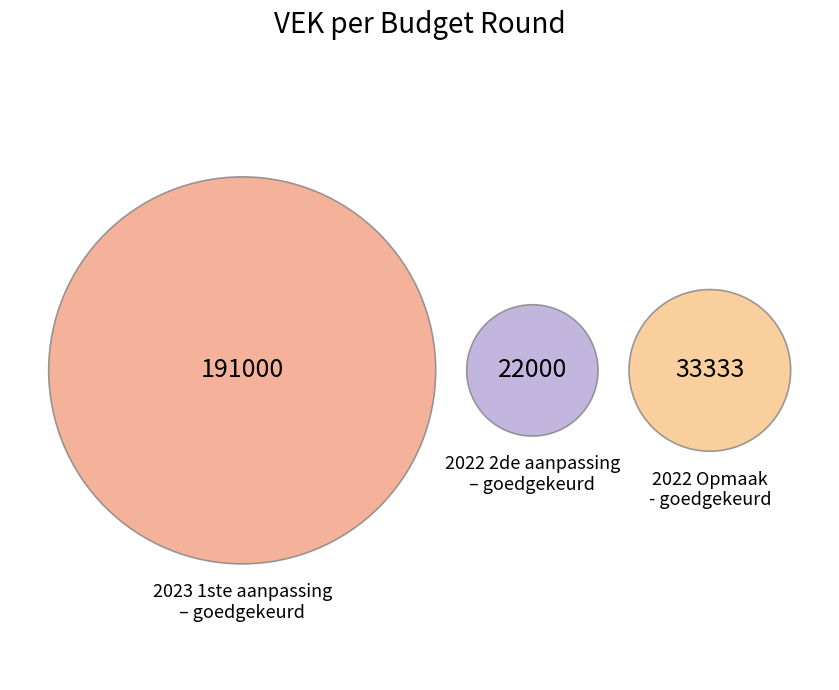

Does any single category account for the majority?

Yes